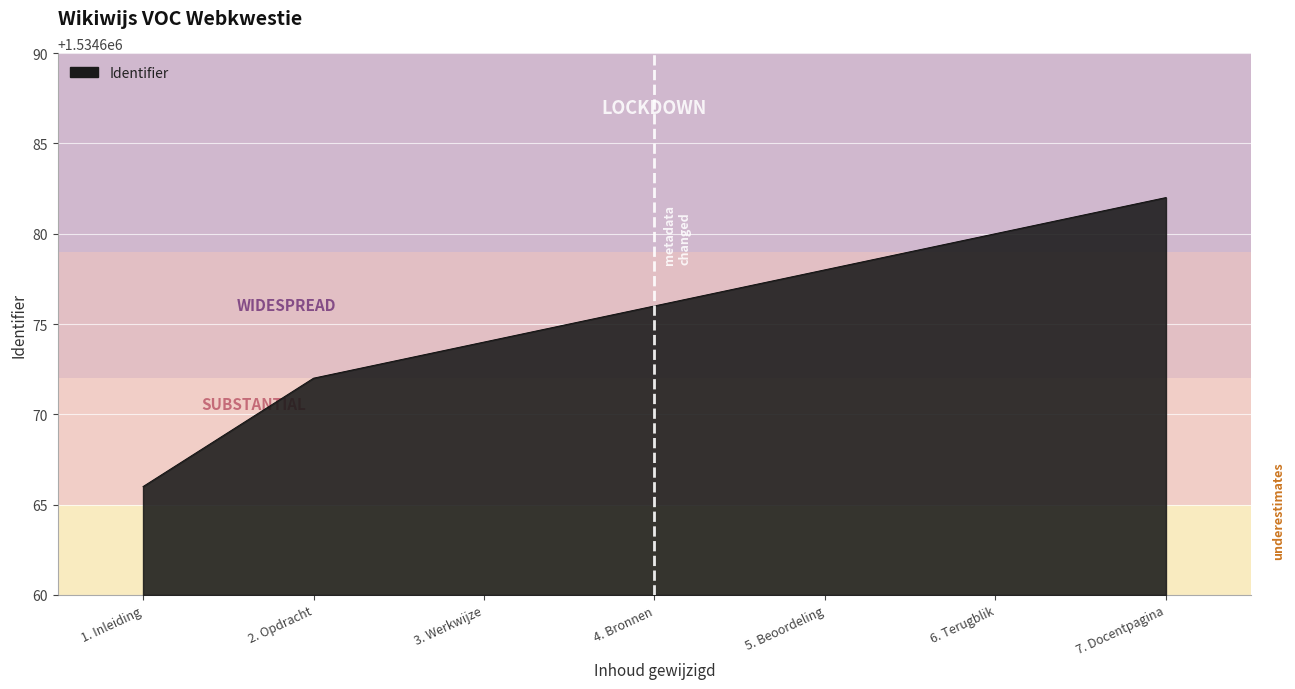

List the labels in order of value, largest first.

7. Docentpagina, 6. Terugblik, 5. Beoordeling, 4. Bronnen, 3. Werkwijze, 2. Opdracht, 1. Inleiding